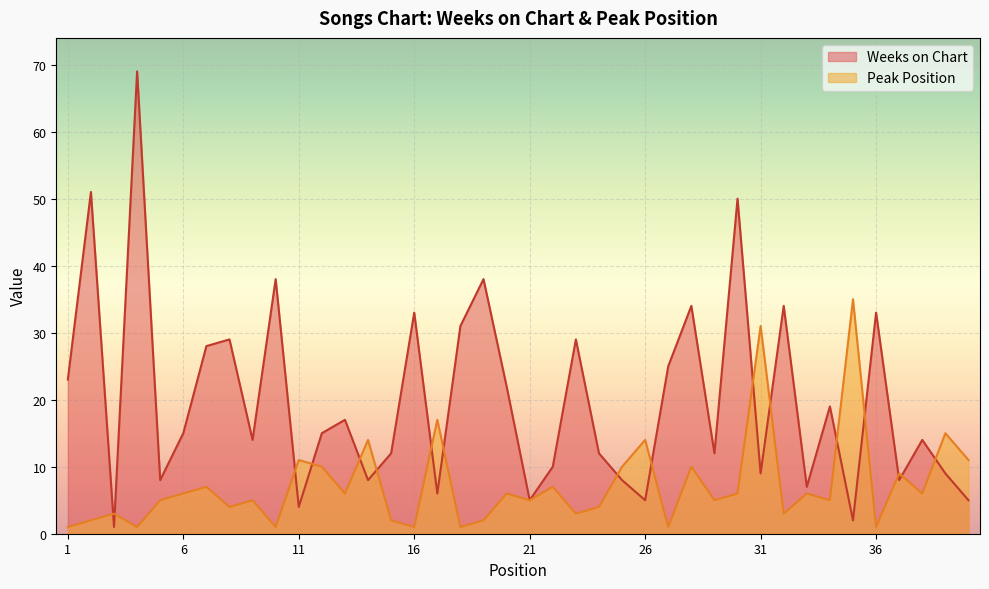

The value of Peak Position at 38 is 8. True or false?

False